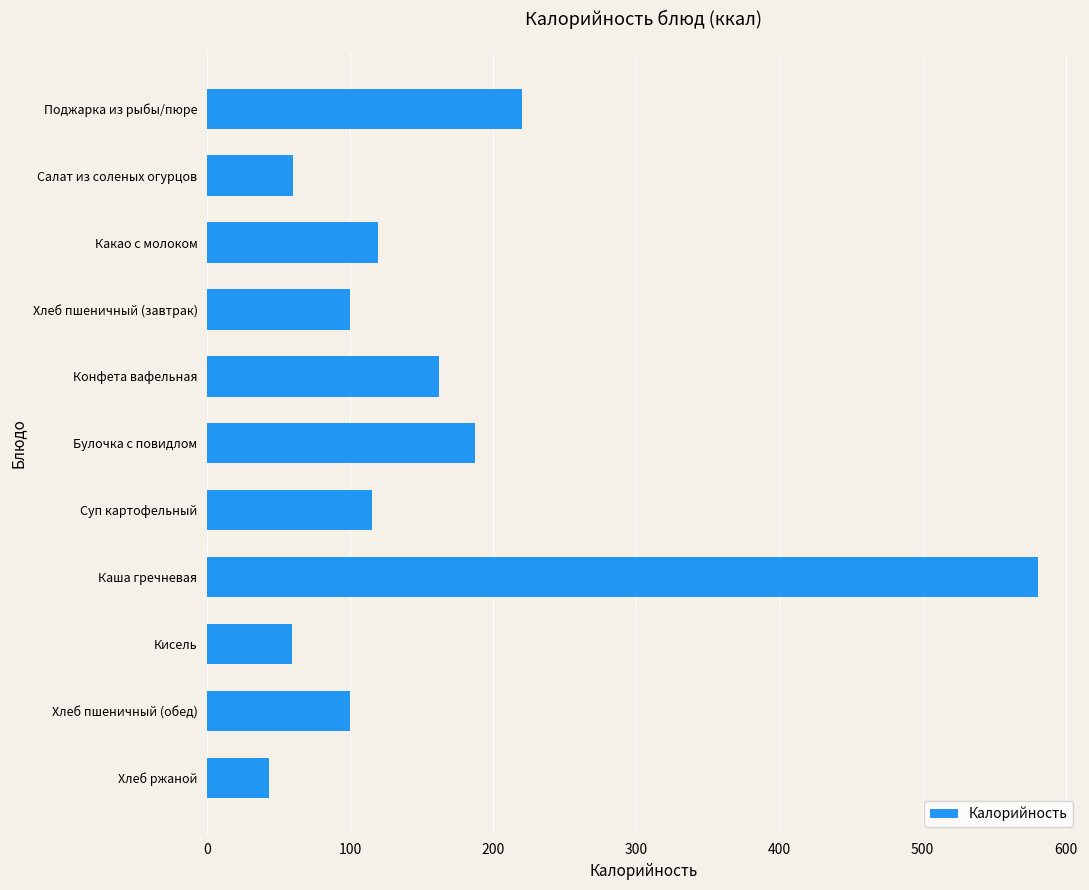

What is the label of the 11th bar from the top?

Хлеб ржаной